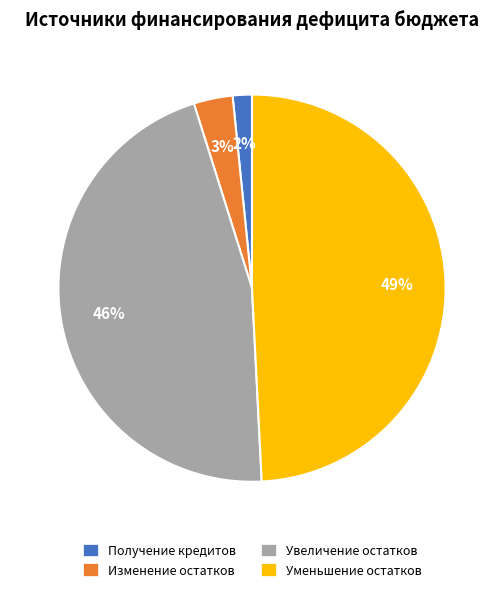

Combined, do Изменение остатков and Увеличение остатков account for over 50%?

No